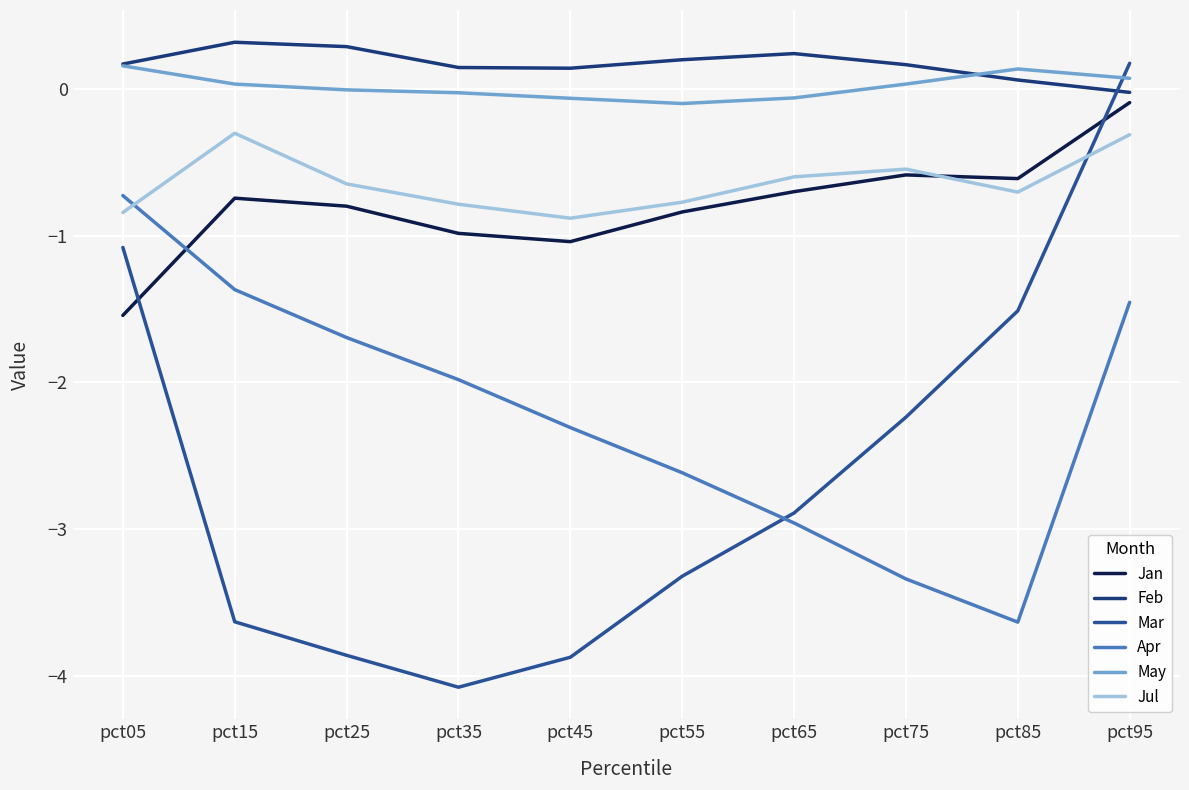

True or false: Jul and Feb cross at least once.

False